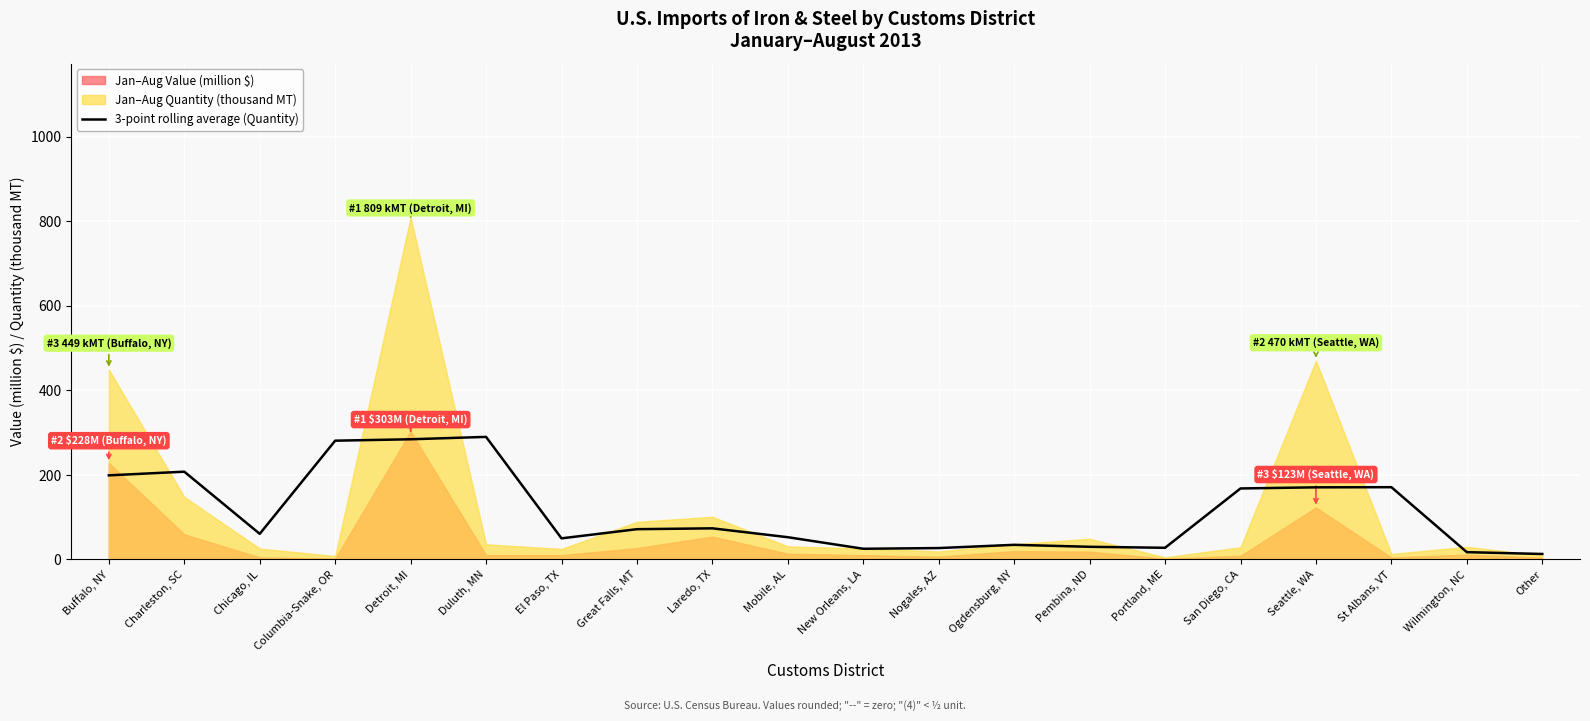

What is the value of the 18th point from the left?

171.0